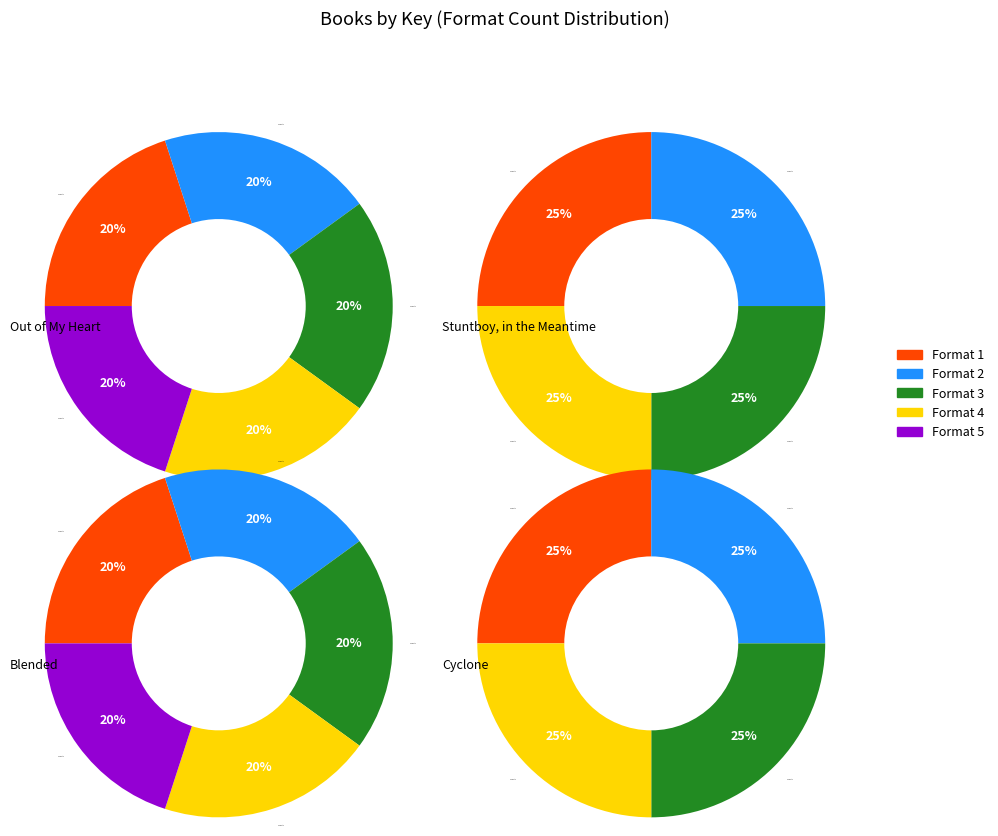

Does Out of My Heart account for over 50% of the chart?

No